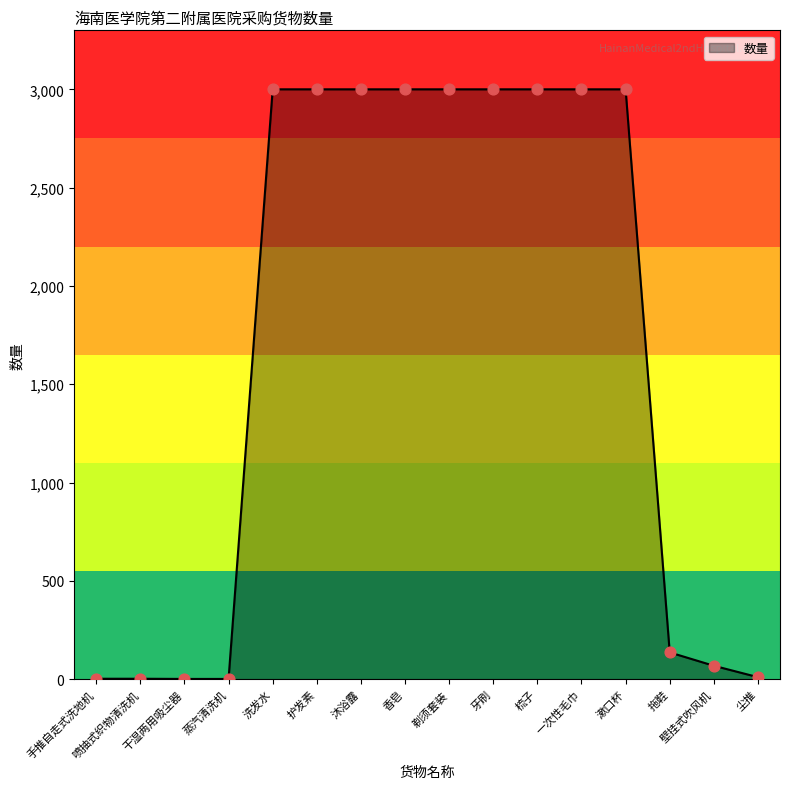

What is the ratio of the value at 洗发水 to the value at 尘推?

300.0